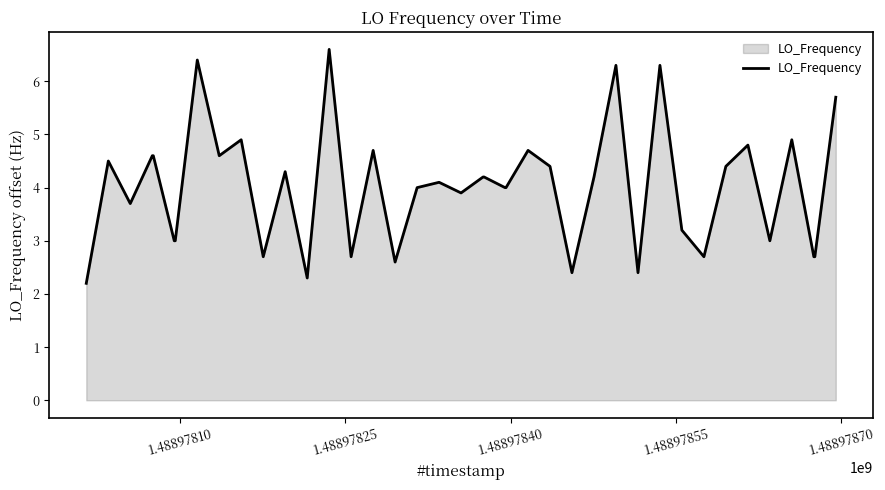

What is the difference between the maximum and minimum values?

4.4